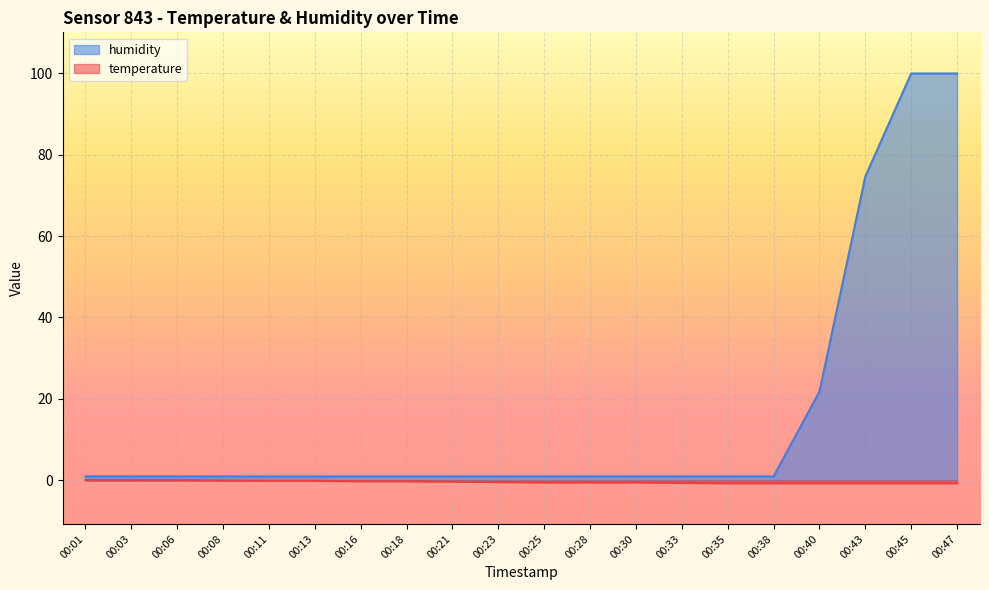

Which category has the highest value in the humidity series?

00:45